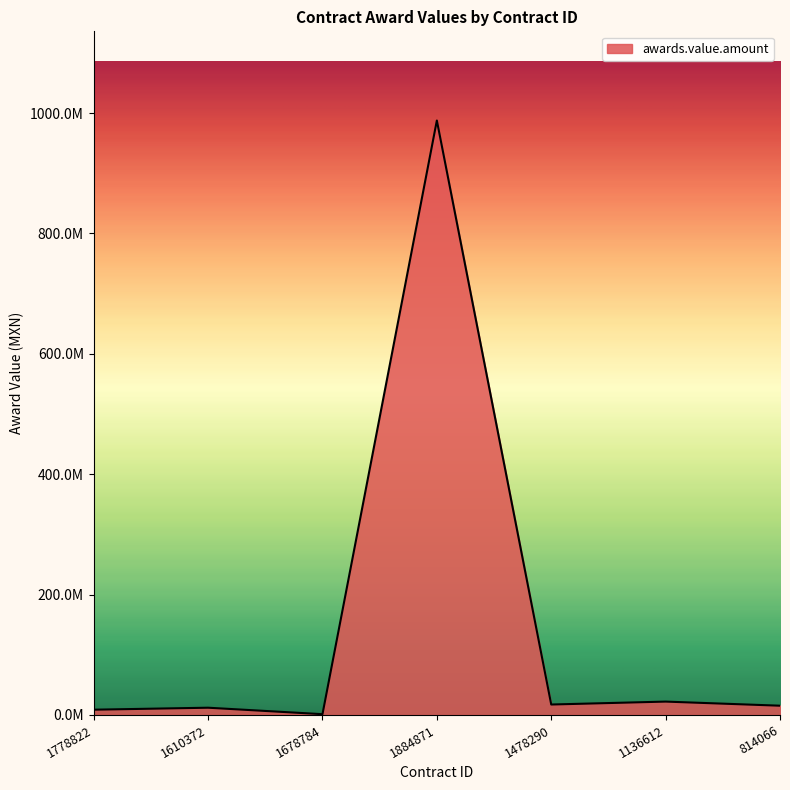

List the labels in order of value, smallest first.

1678784, 1778822, 1610372, 814066, 1478290, 1136612, 1884871